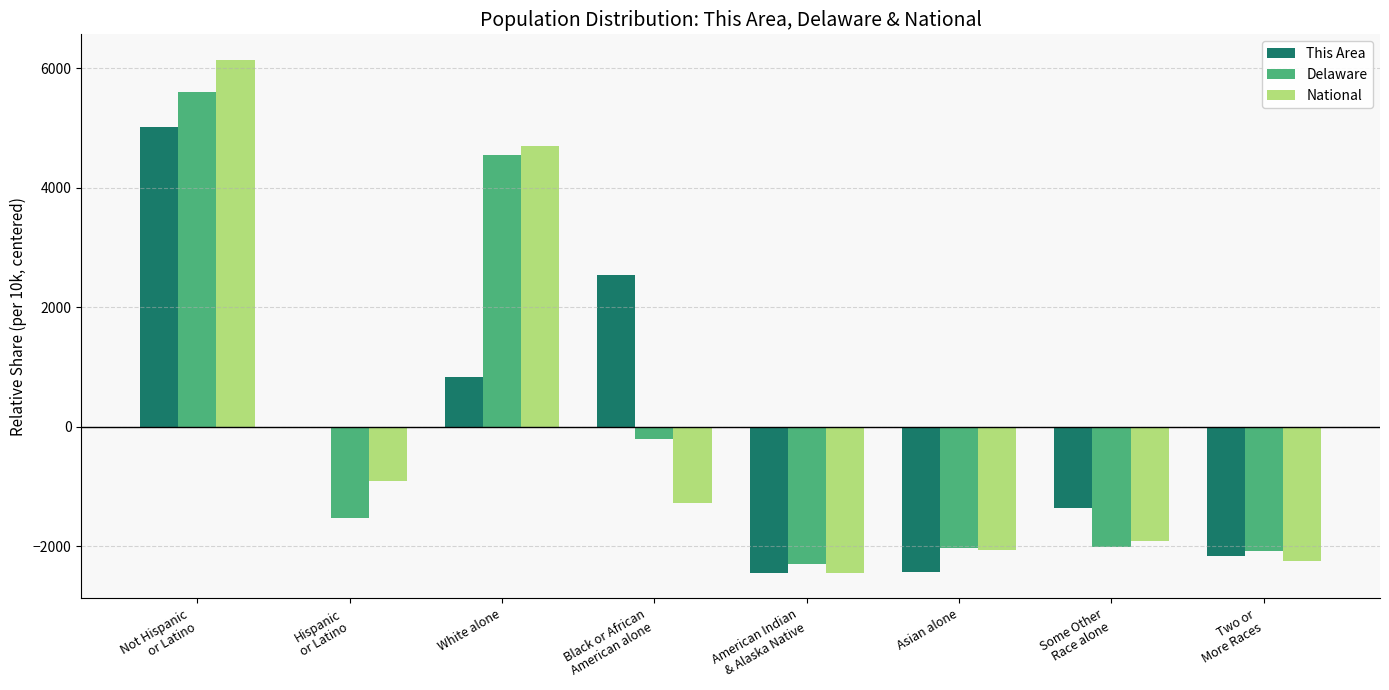

What is the maximum value for National?

6141.5